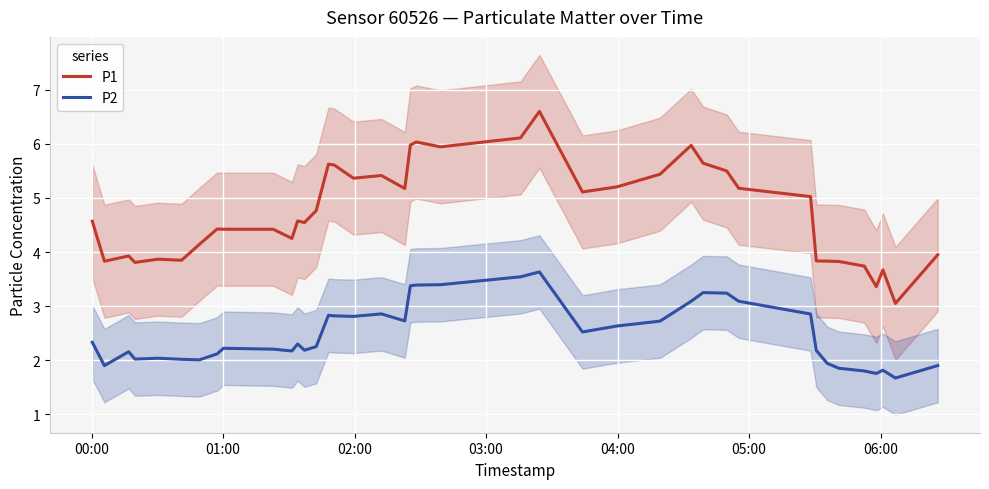

True or false: P1 and P2 cross at least once.

False